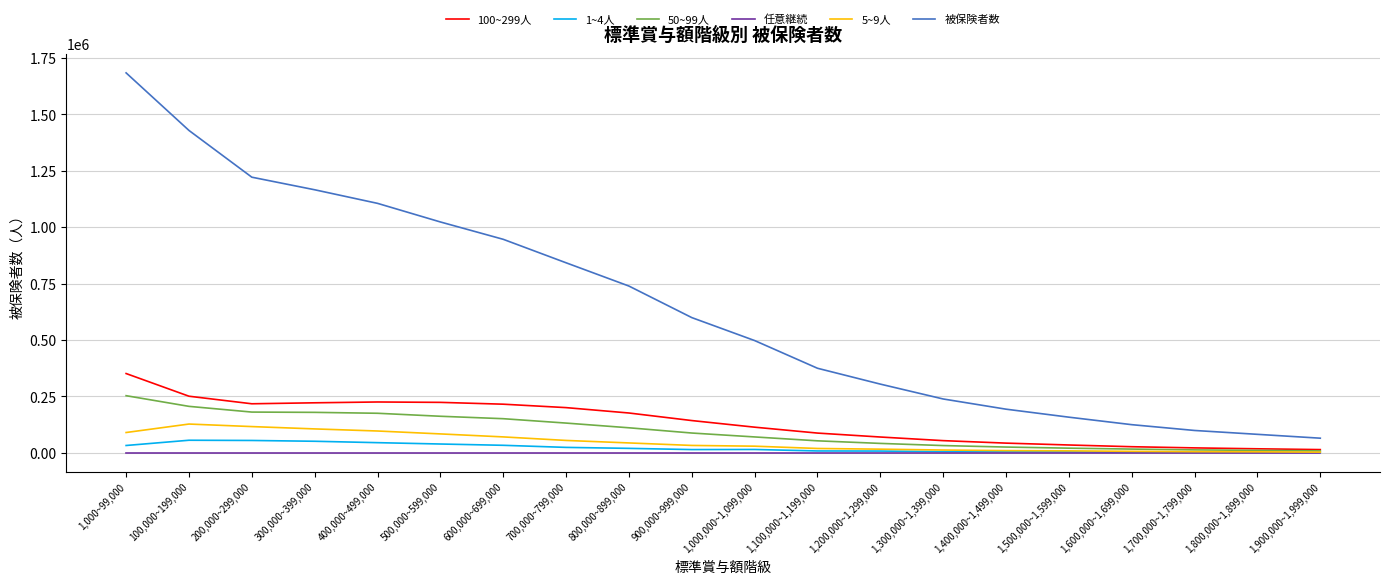

True or false: 50~99人 has a value of 87567 at 900,000~999,000.

True